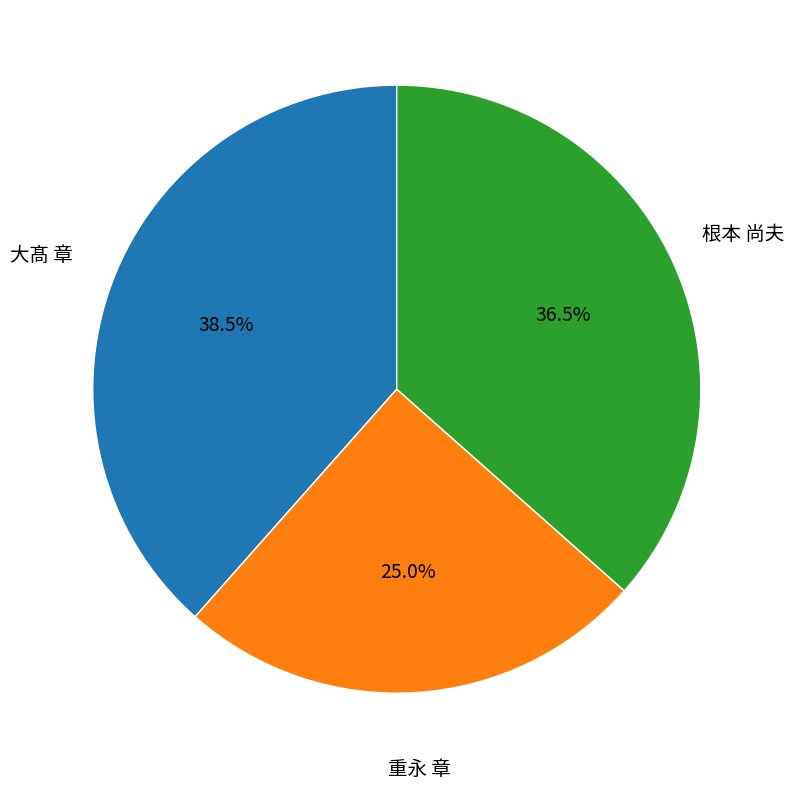

Is there a majority slice in this chart?

No